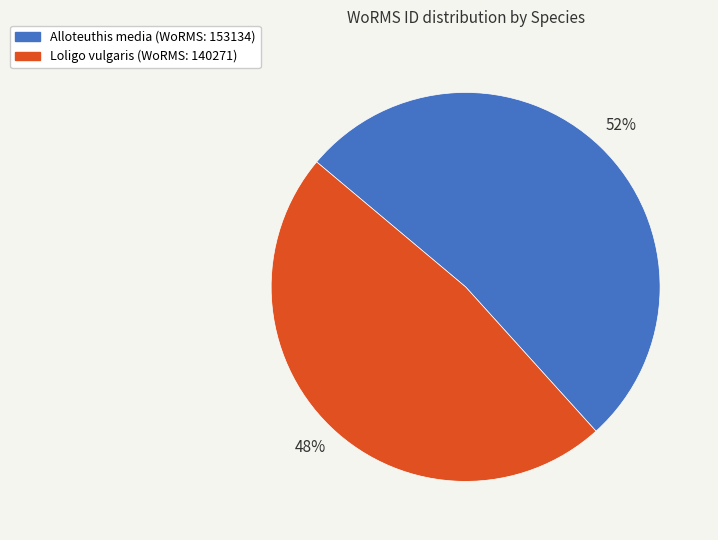

Count the number of slices in the pie.

2